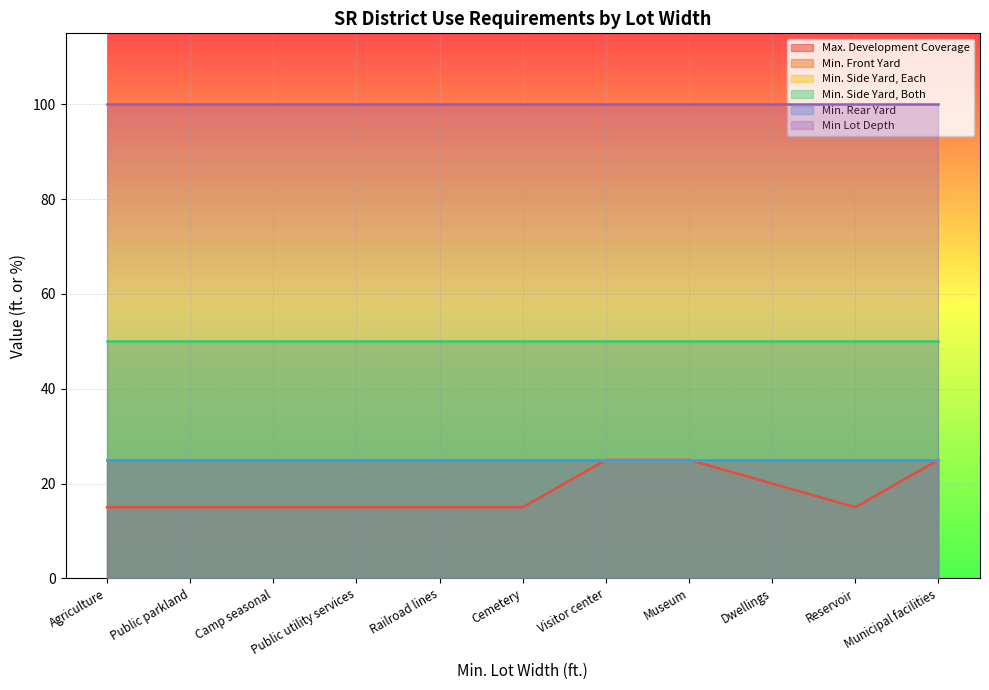

True or false: Min Lot Depth and Min. Rear Yard intersect in this chart.

False